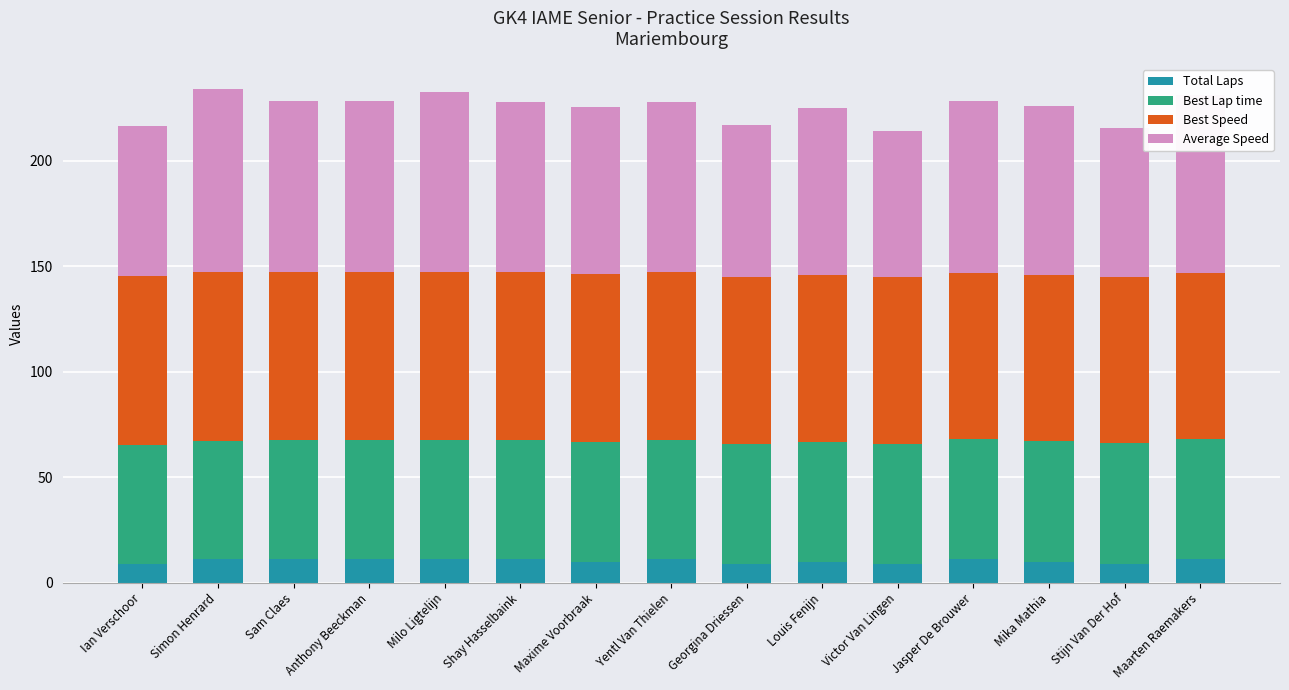

What value does the Total Laps series have at Maarten Raemakers?

11.0